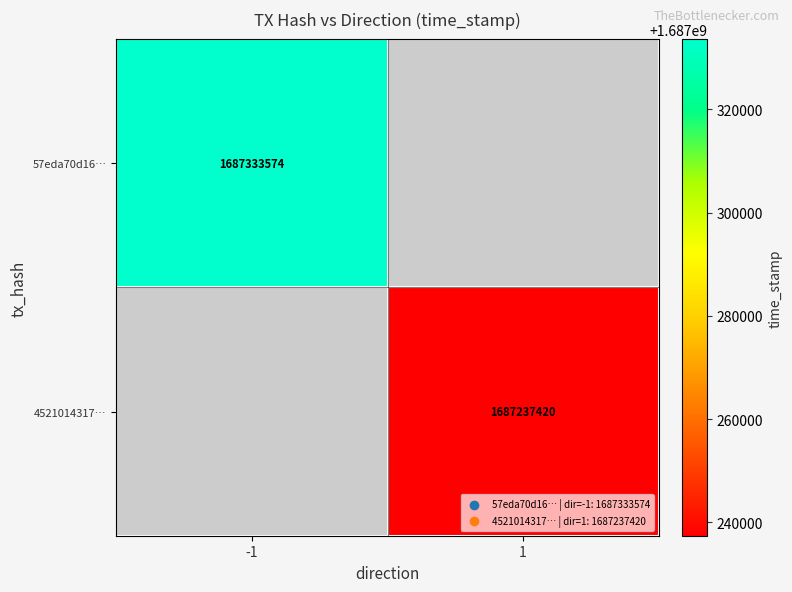

The value of 57eda70d16… at -1 is 1687333574. True or false?

True